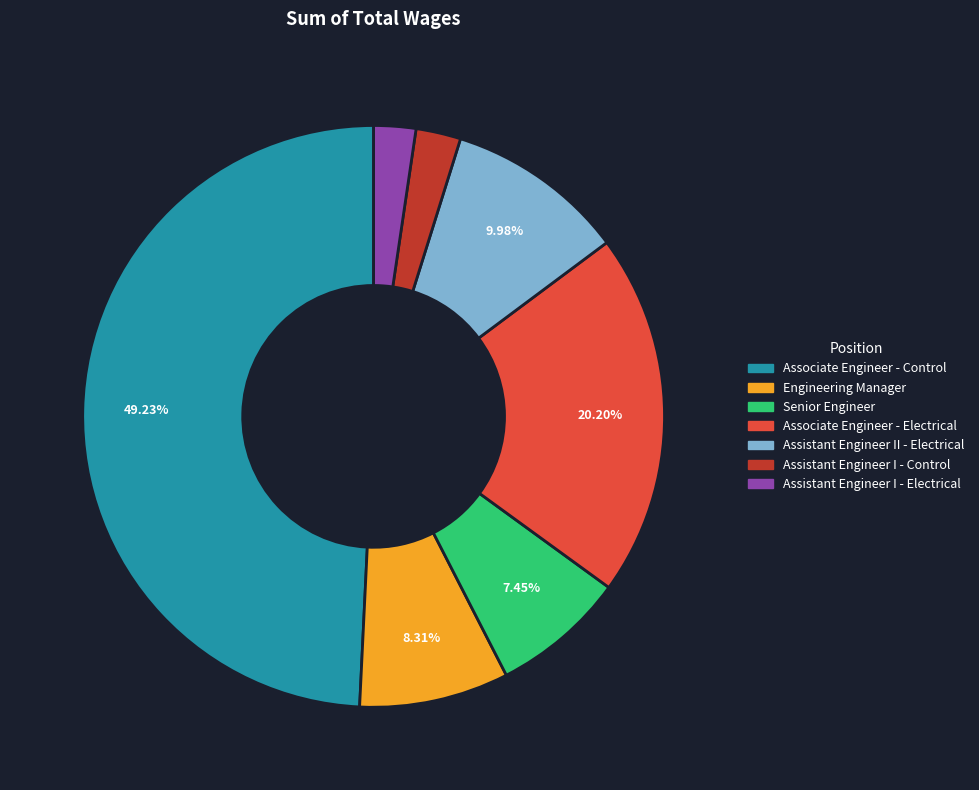

To the nearest percent, what percentage of the pie is Associate Engineer - Electrical?

20%